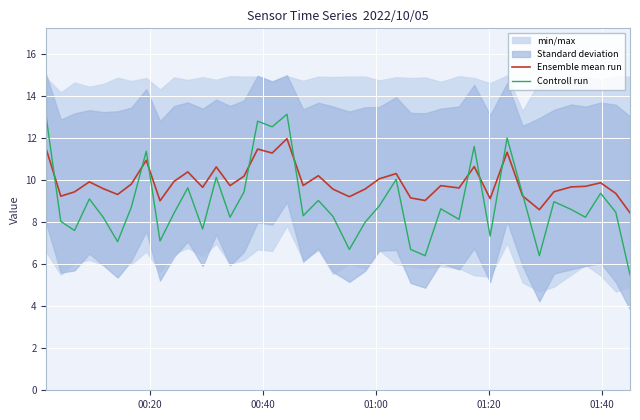

What is the maximum value for Controll run?

13.1